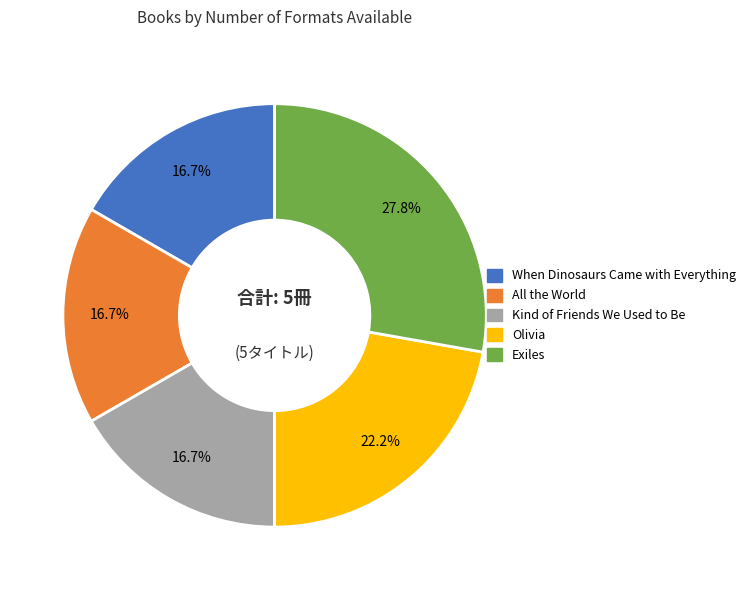

Is Exiles the majority of the pie?

No